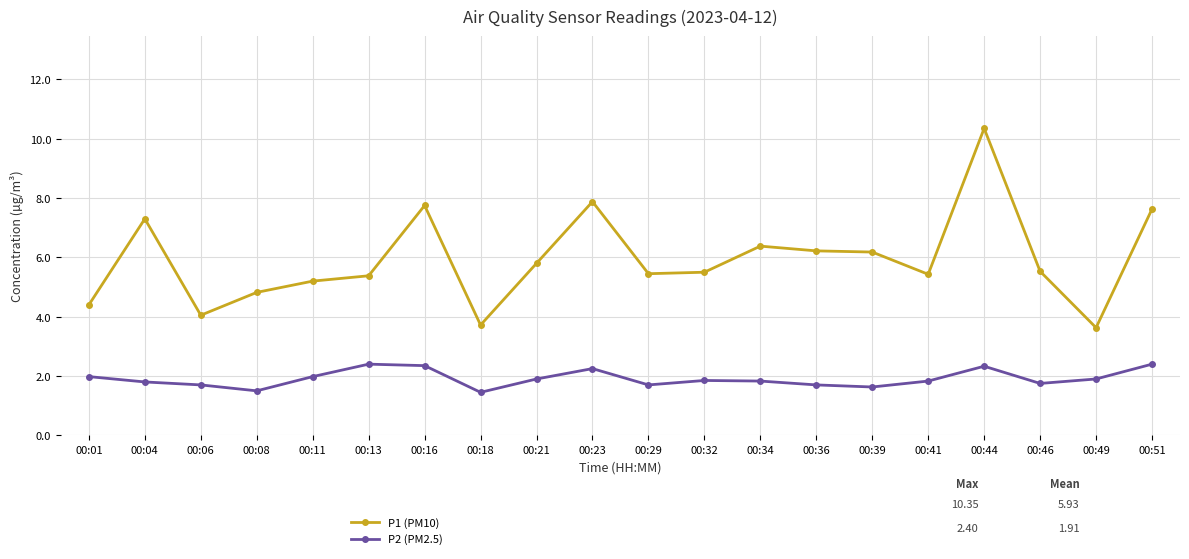

What is the total value across all series at 00:16?

10.1